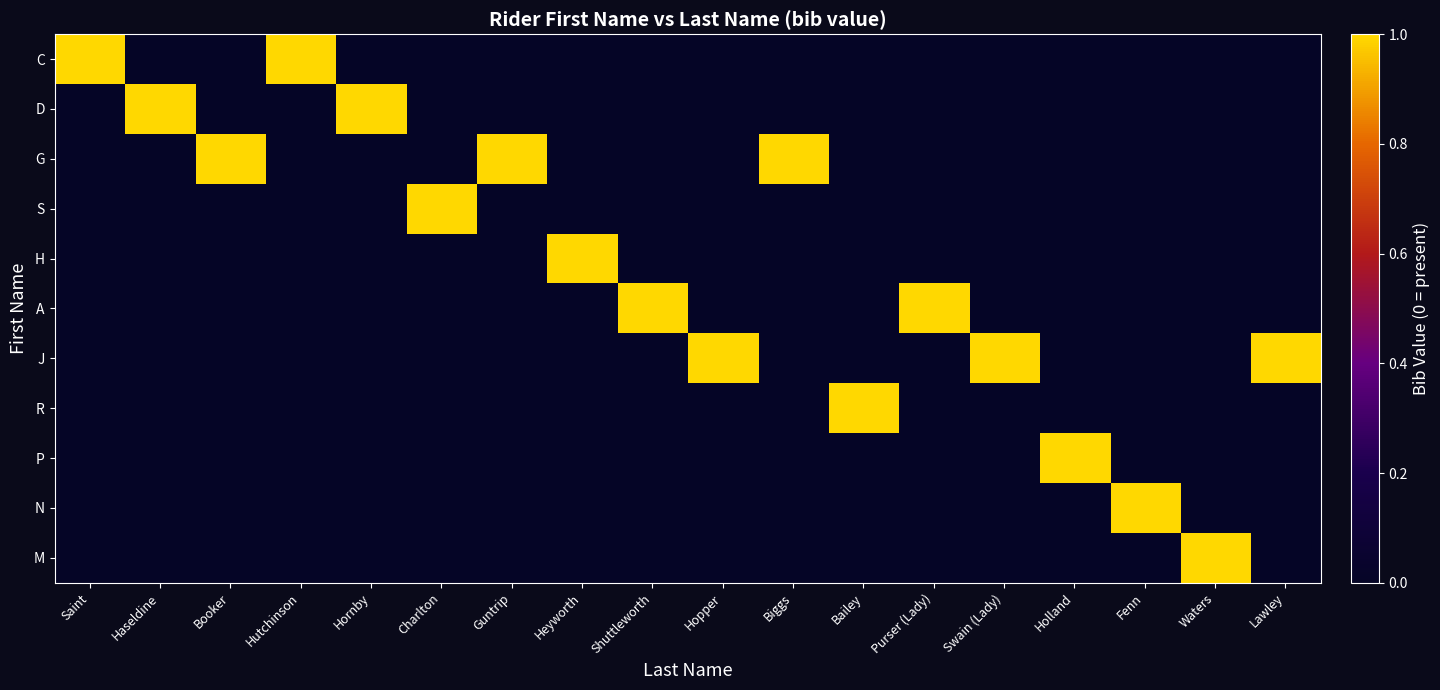

Which series changed the most between Biggs and Swain (Lady)?

G